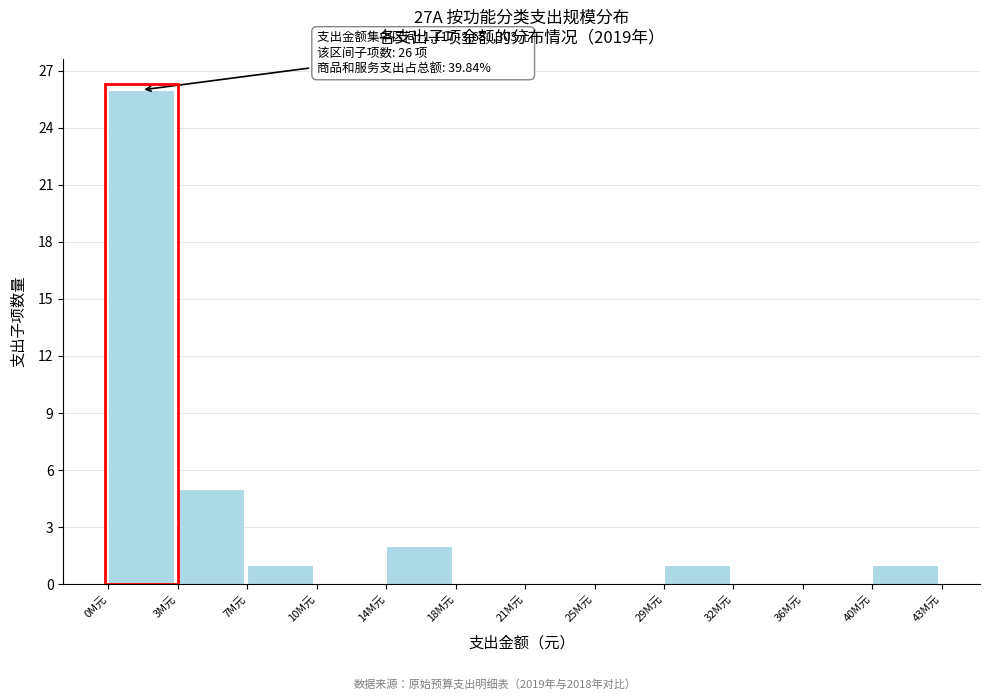

Reading left to right, what are all the values shown in this chart?

0M元=26	3M元=5	7M元=1	10M元=0	14M元=2	18M元=0	21M元=0	25M元=0	29M元=1	32M元=0	36M元=0	40M元=1